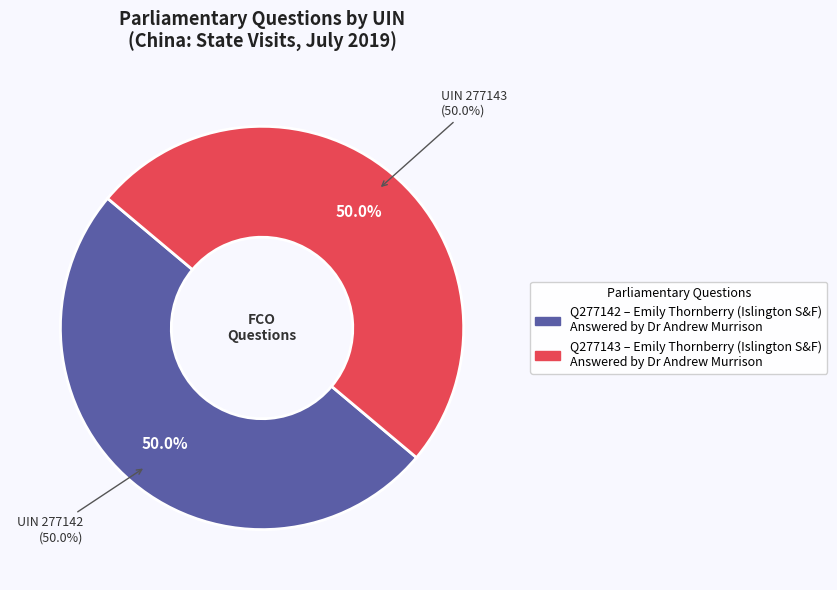

What is the largest slice in the pie chart?

277143